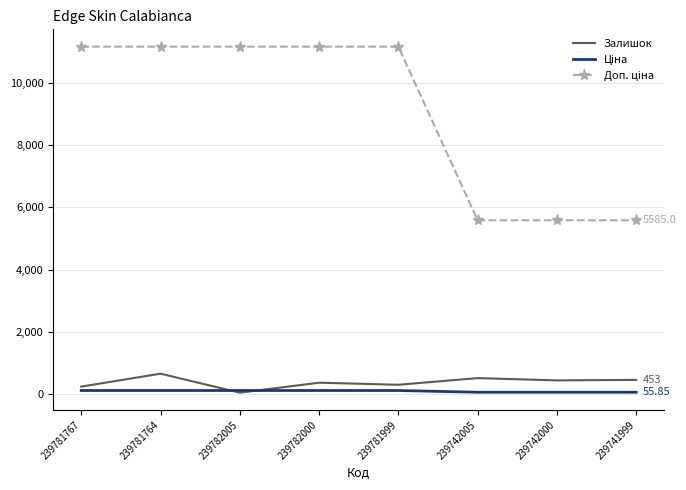

What is the value of the Доп. ціна point at the 3rd from the left?

11169.0